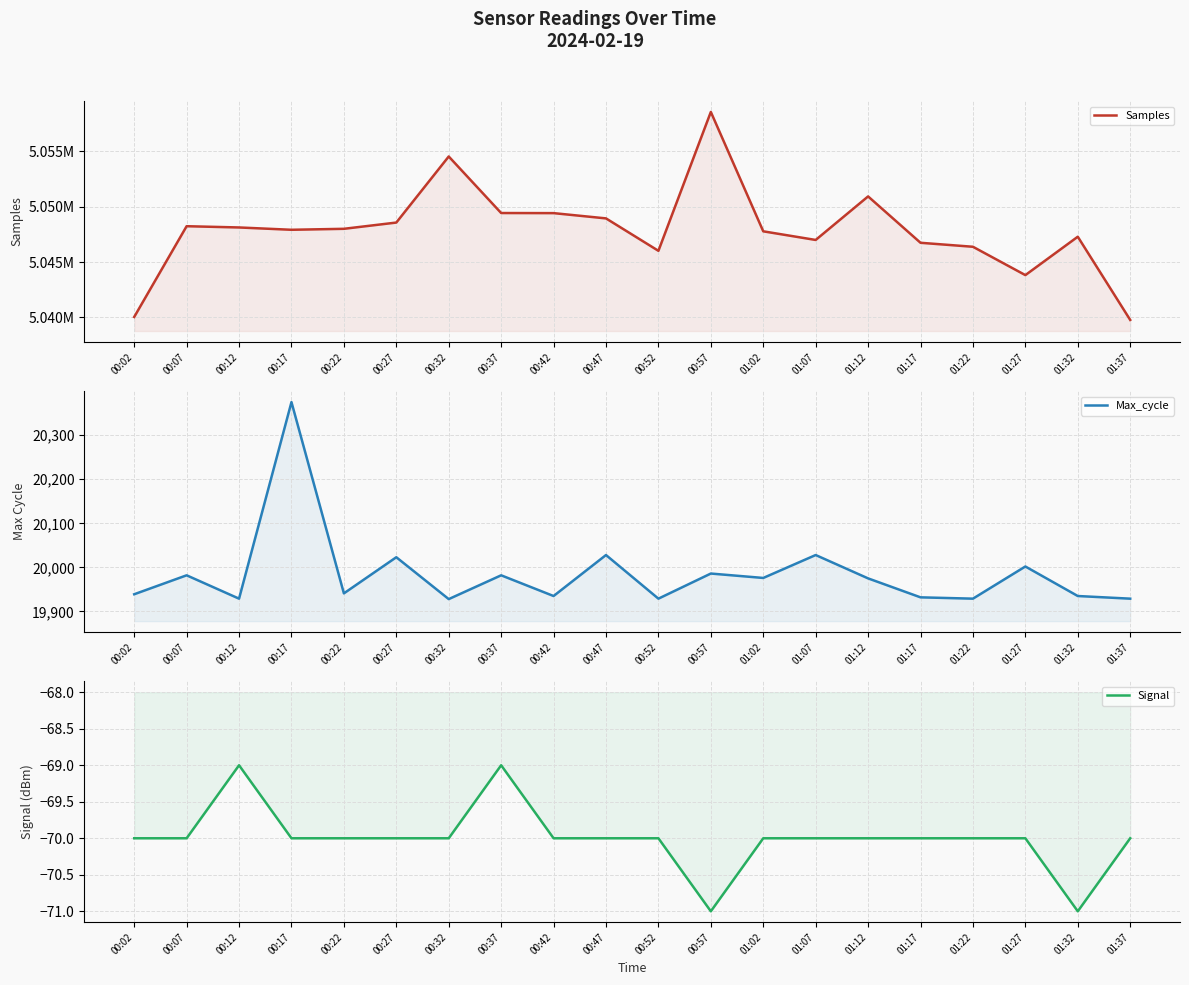

What are all the series names shown in the legend?

Samples, Max_cycle, Signal